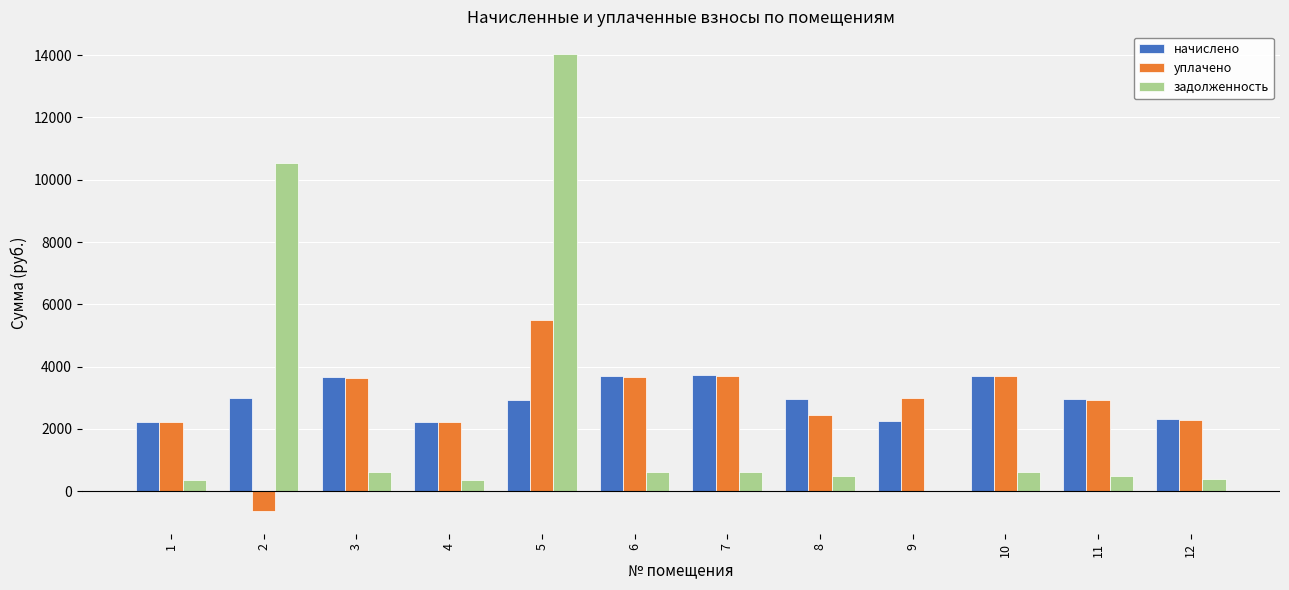

Between 8 and 10, which series saw the biggest shift?

уплачено